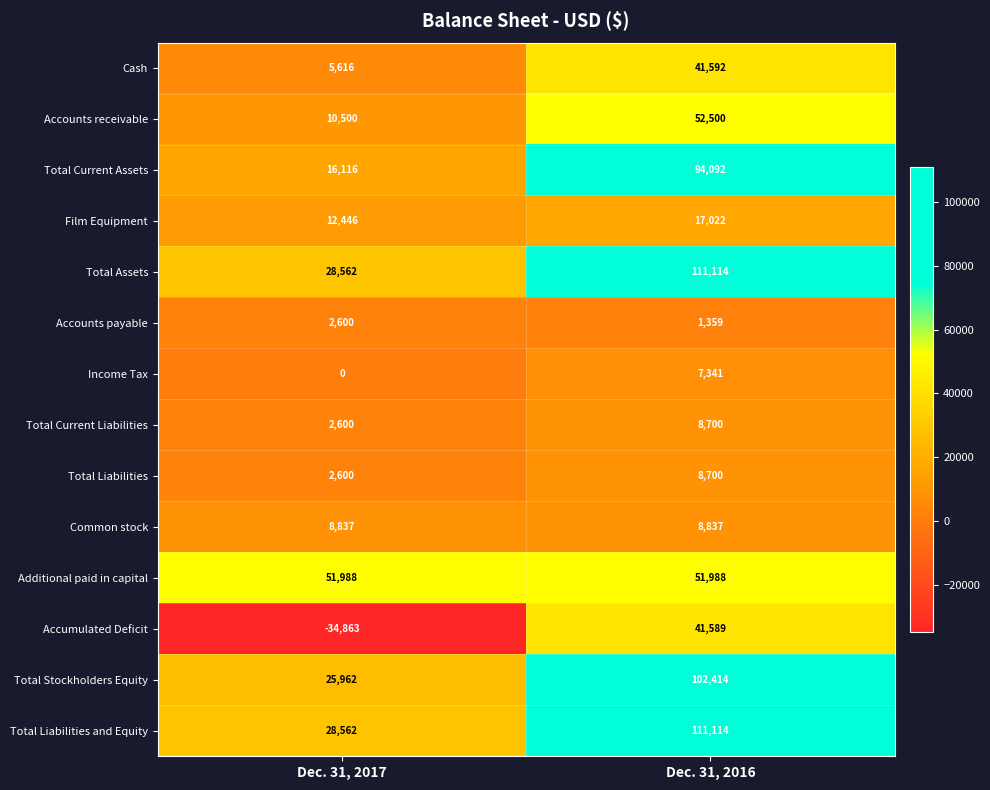

Reading left to right, what are all the values shown in this chart?

Cash: Dec. 31, 2017=5616	Dec. 31, 2016=41592
Accounts receivable: Dec. 31, 2017=10500	Dec. 31, 2016=52500
Total Current Assets: Dec. 31, 2017=16116	Dec. 31, 2016=94092
Film Equipment: Dec. 31, 2017=12446	Dec. 31, 2016=17022
Total Assets: Dec. 31, 2017=28562	Dec. 31, 2016=111114
Accounts payable: Dec. 31, 2017=2600	Dec. 31, 2016=1359
Income Tax: Dec. 31, 2017=0	Dec. 31, 2016=7341
Total Current Liabilities: Dec. 31, 2017=2600	Dec. 31, 2016=8700
Total Liabilities: Dec. 31, 2017=2600	Dec. 31, 2016=8700
Common stock: Dec. 31, 2017=8837	Dec. 31, 2016=8837
Additional paid in capital: Dec. 31, 2017=51988	Dec. 31, 2016=51988
Accumulated Deficit: Dec. 31, 2017=-34863	Dec. 31, 2016=41589
Total Stockholders Equity: Dec. 31, 2017=25962	Dec. 31, 2016=102414
Total Liabilities and Equity: Dec. 31, 2017=28562	Dec. 31, 2016=111114